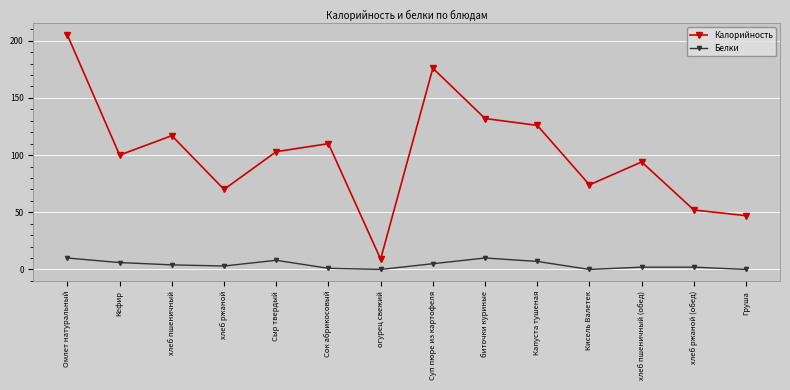

True or false: Калорийность has more than 1 interior local peaks.

True